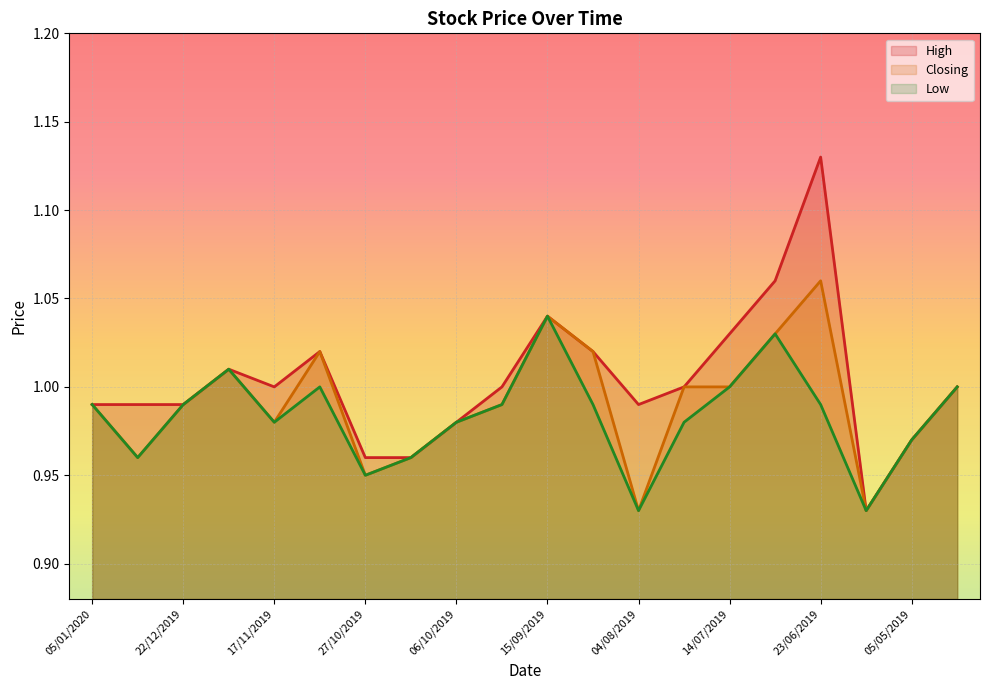

True or false: High and Low cross at least once.

False